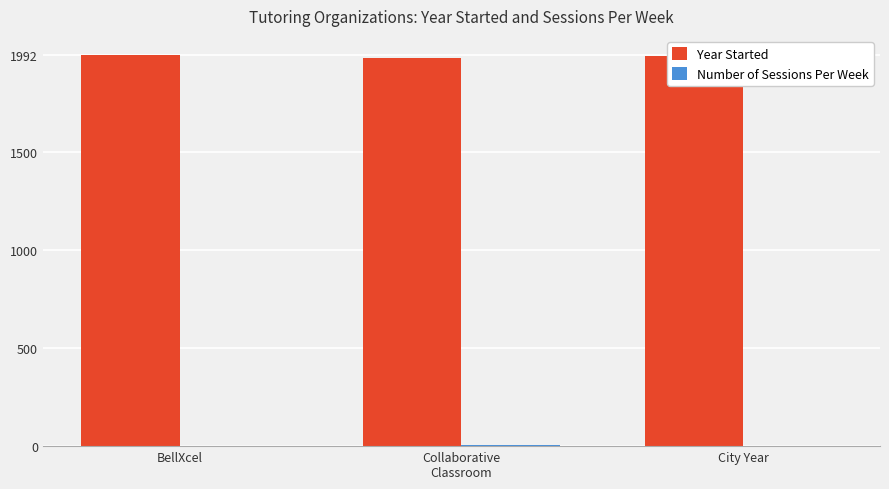

The Year Started series shows 1992 at BellXcel. True or false?

True